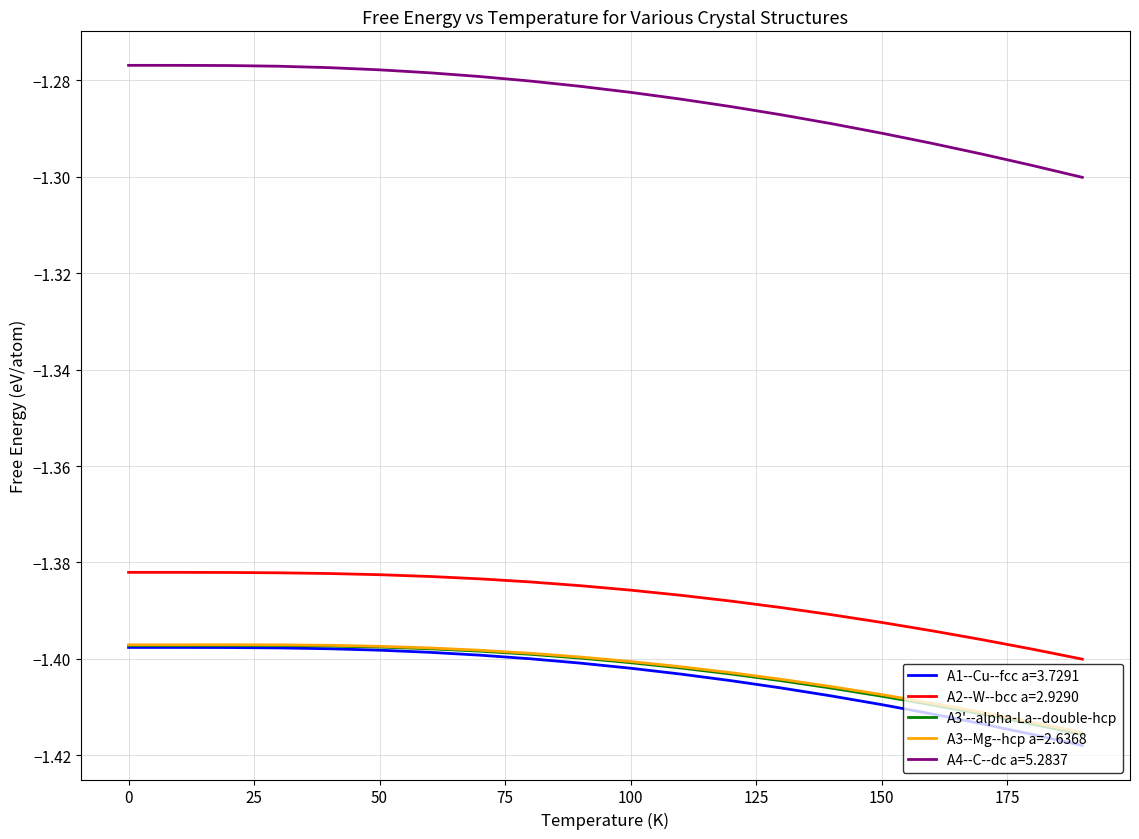

Which series has the widest spread of values?

A4--C--dc a=5.2837